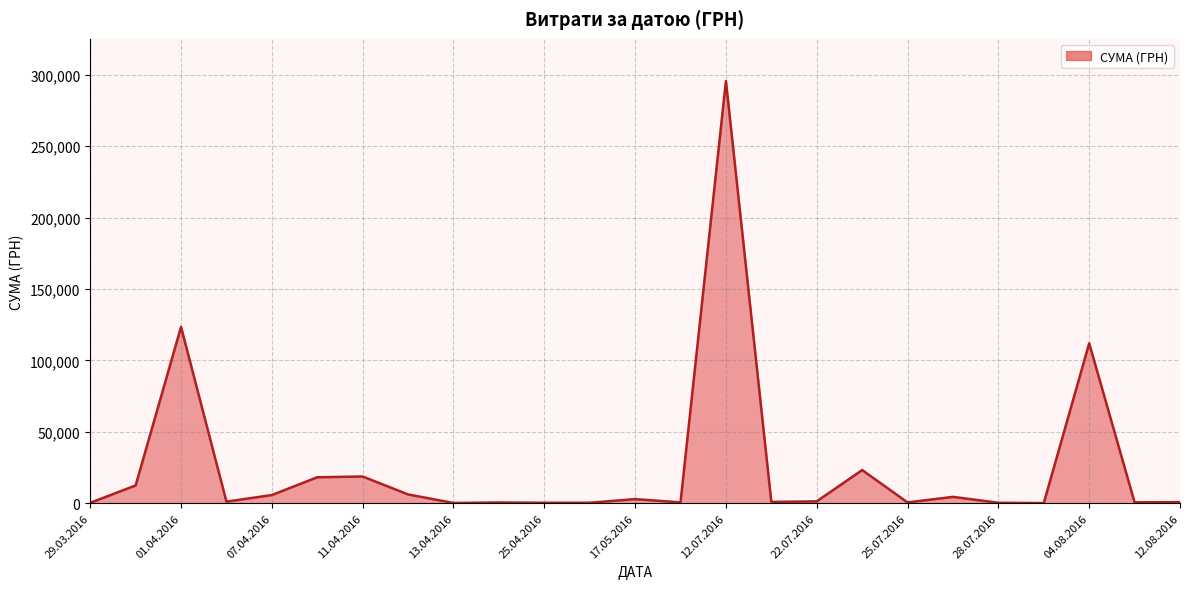

What is the difference between the maximum and minimum values?

295540.8